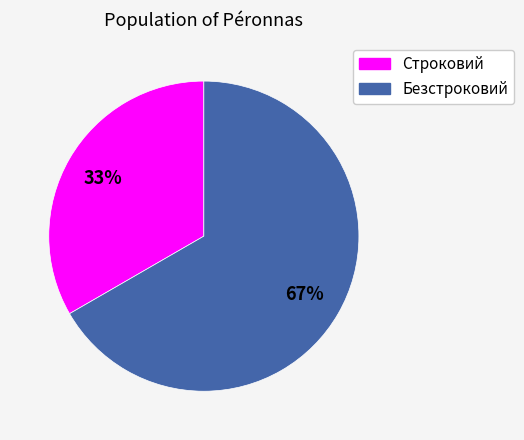

How many slices are in this pie chart?

2